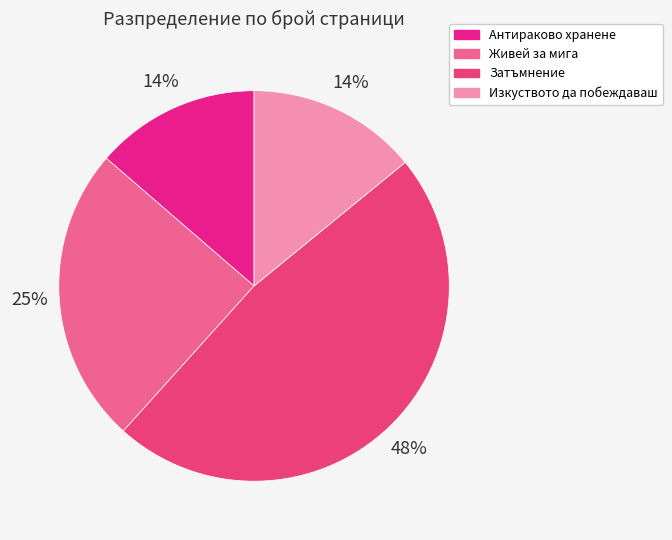

Combined, do Затъмнение and Антираково хранене account for over 50%?

Yes